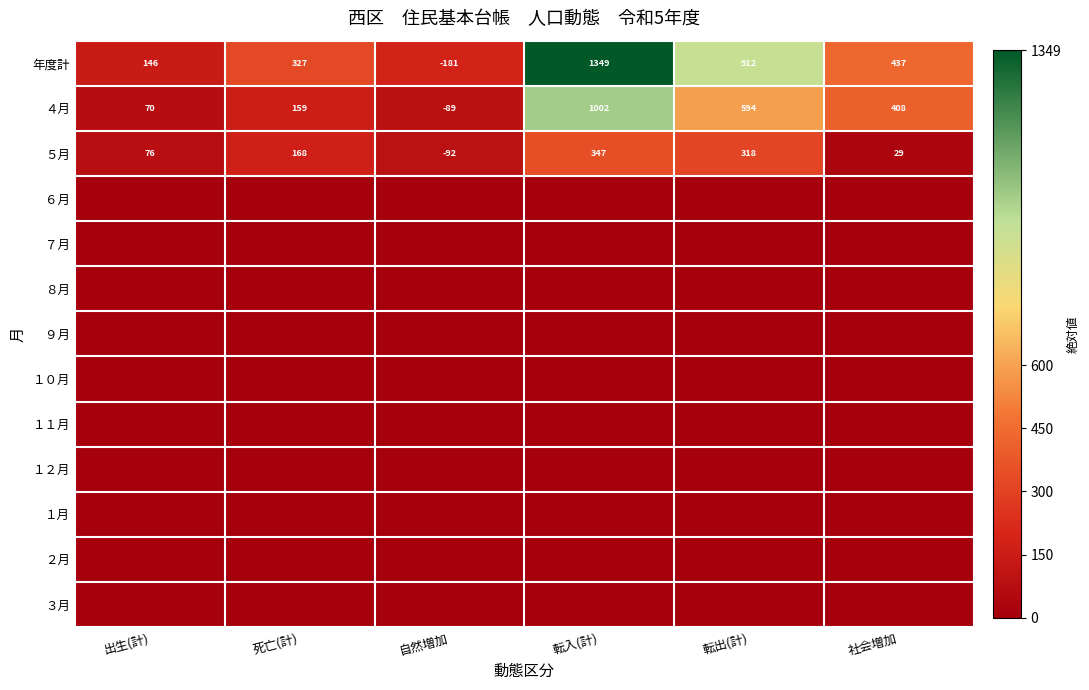

At which label is 年度計 closest to 584?

社会増加